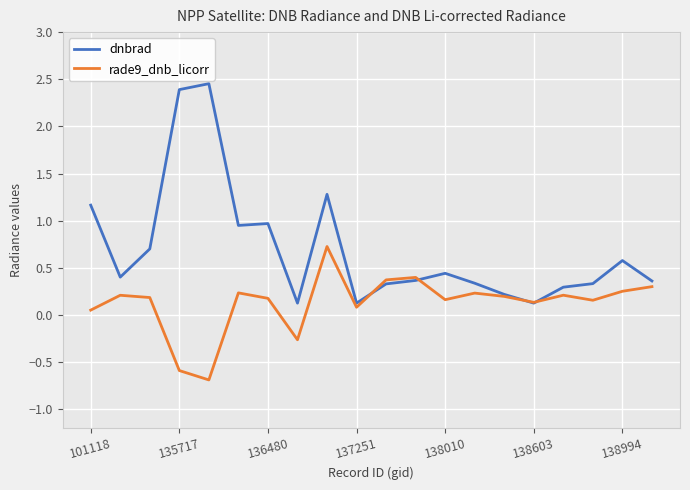

Rank the series by their maximum value, from lowest to highest.

rade9_dnb_licorr, dnbrad